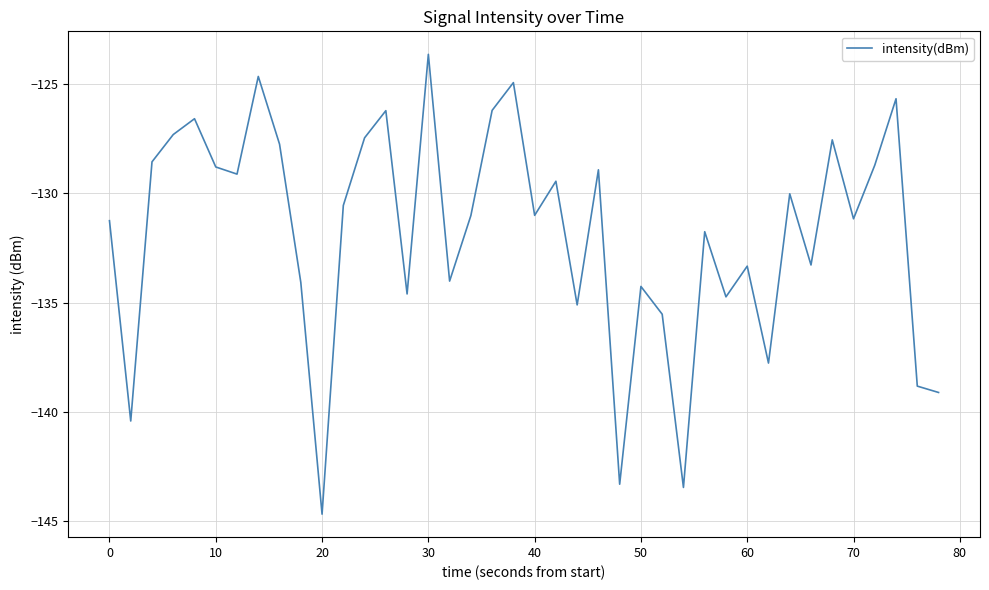

What is the greatest value displayed?

-123.6